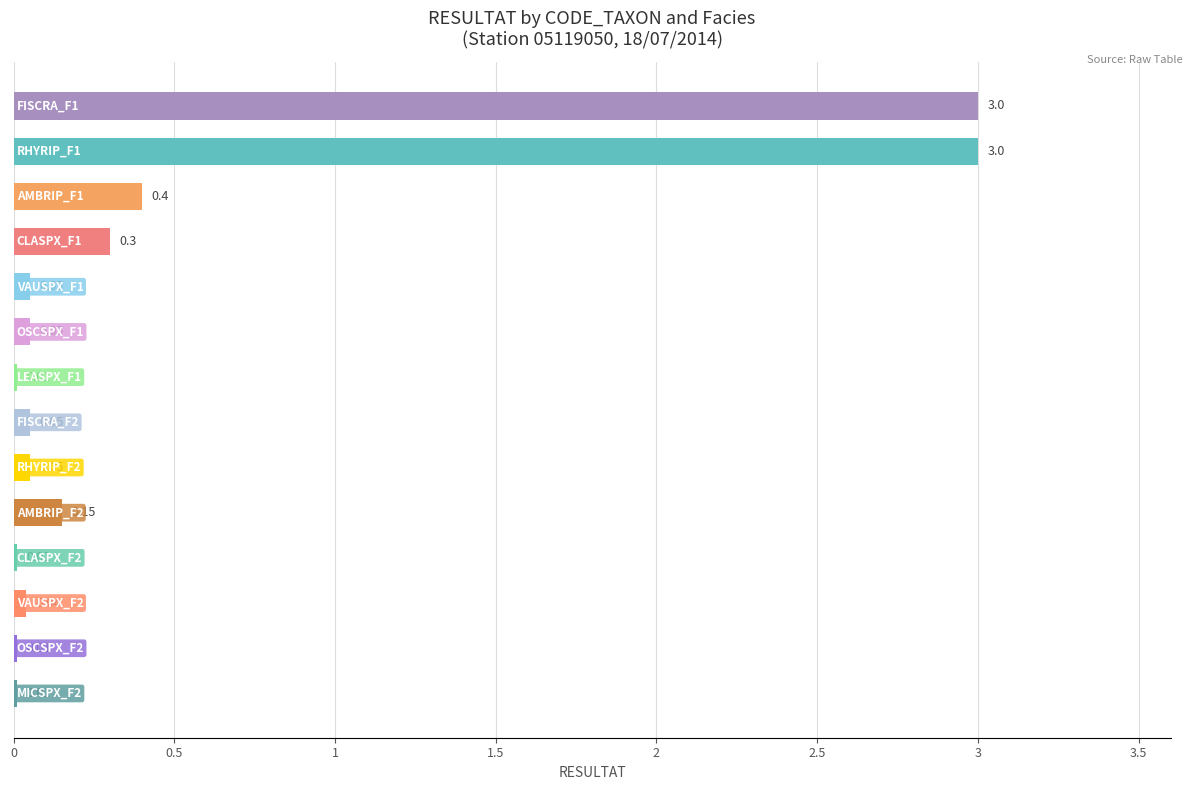

What is the sum of all values?

7.1